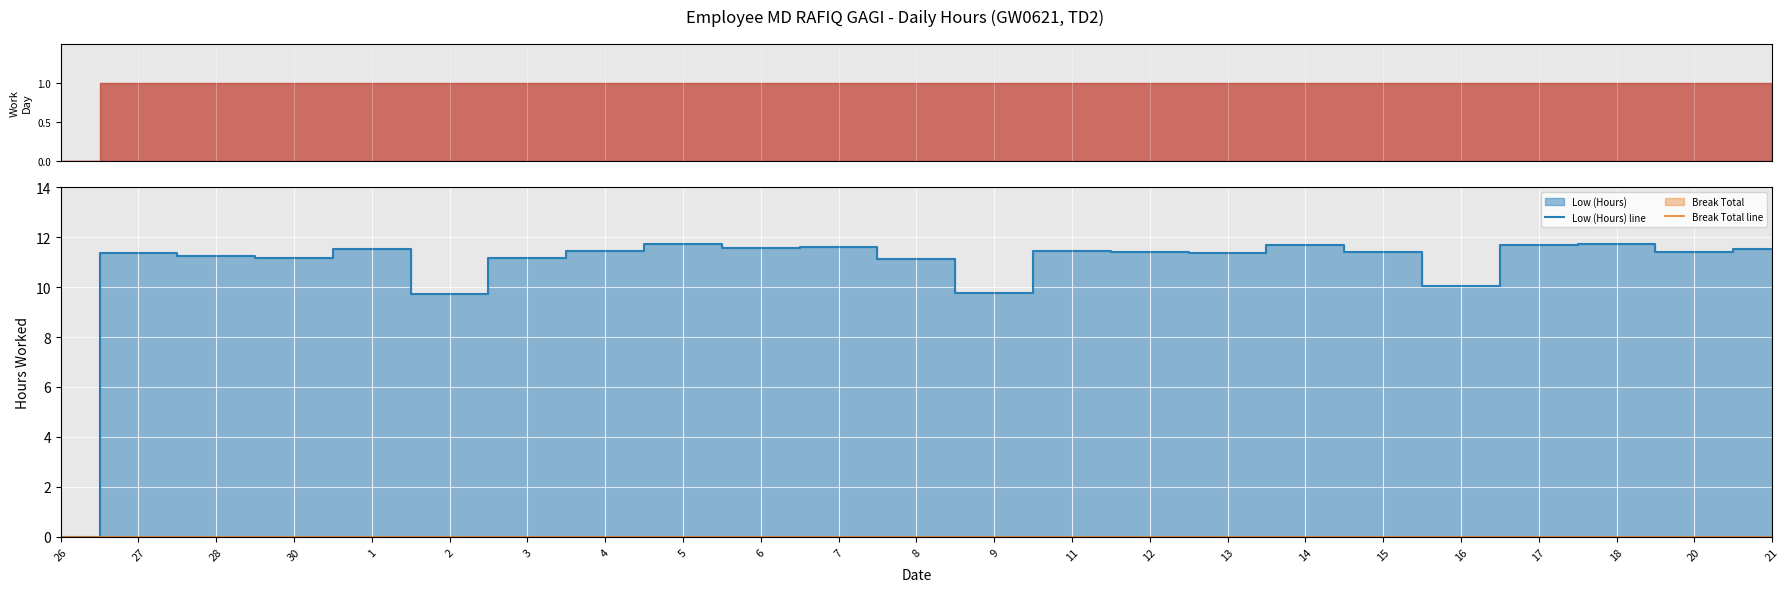

Between 15 and 7, which is larger?

7